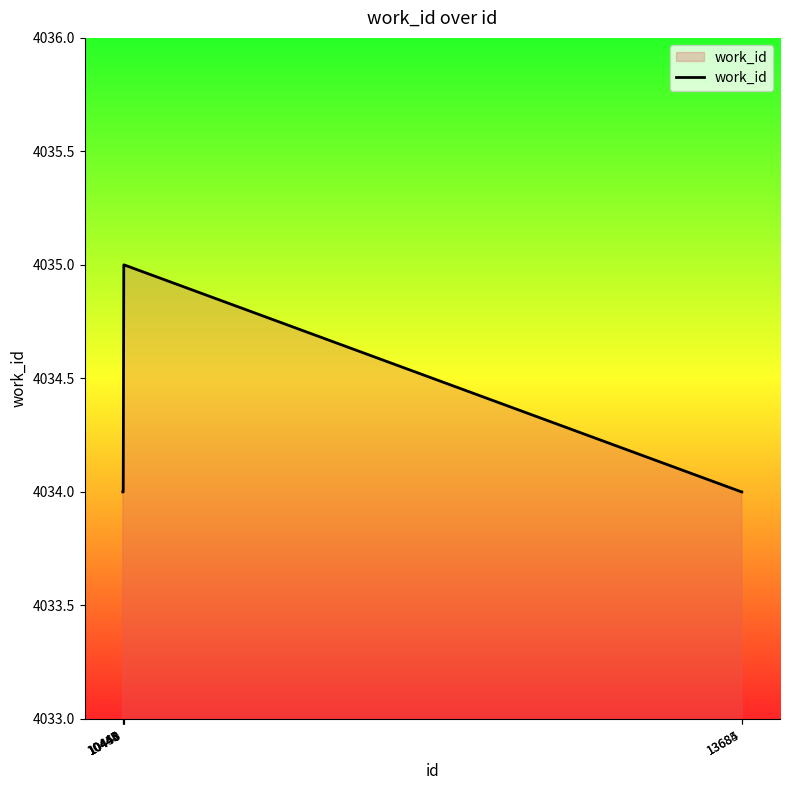

Reading left to right, list all the values displayed in this chart.

4034	4034	4034	4035	4035	4034	4034